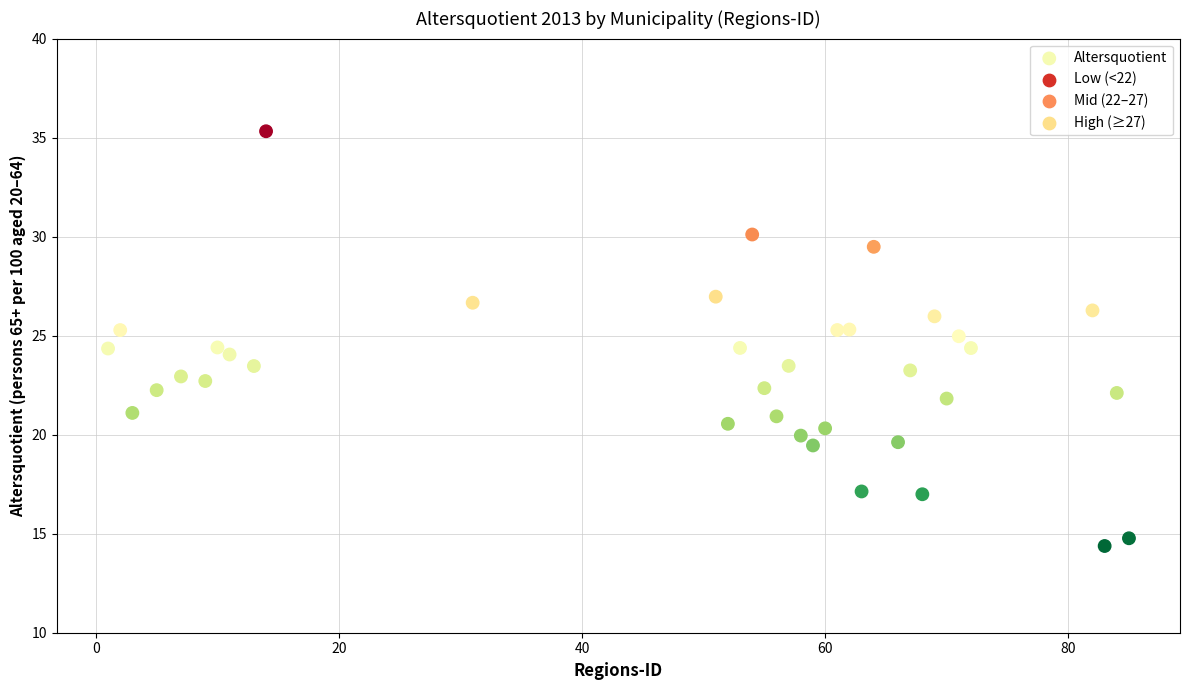

What is the range of X values (max minus min)?

84.0